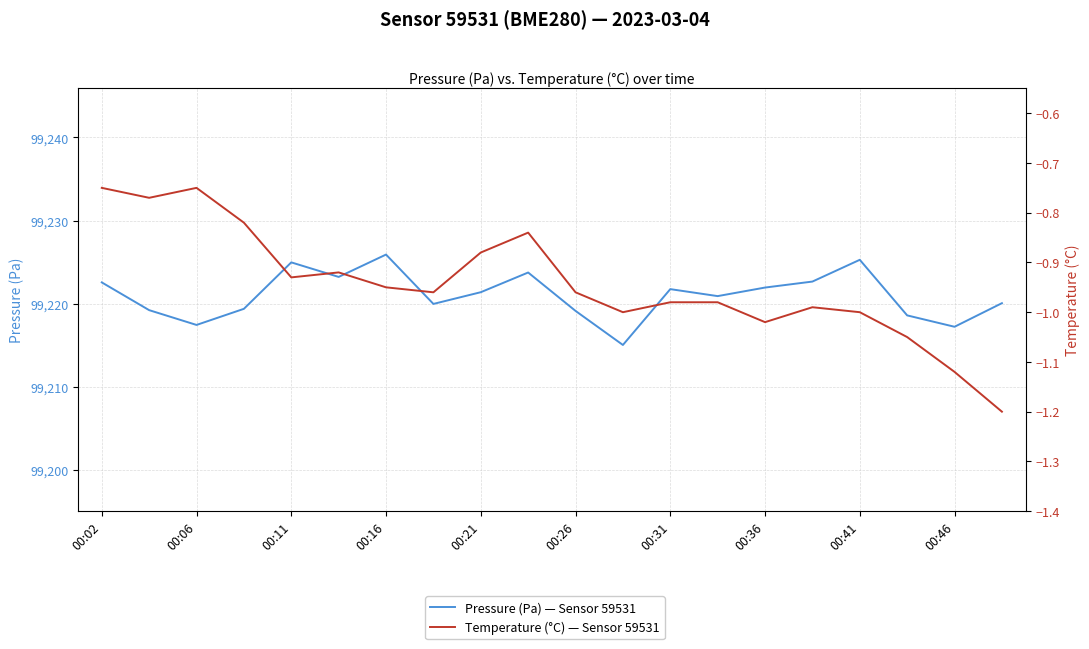

What is the value of the Pressure (Pa) — Sensor 59531 point at the 12th from the left?

99215.0